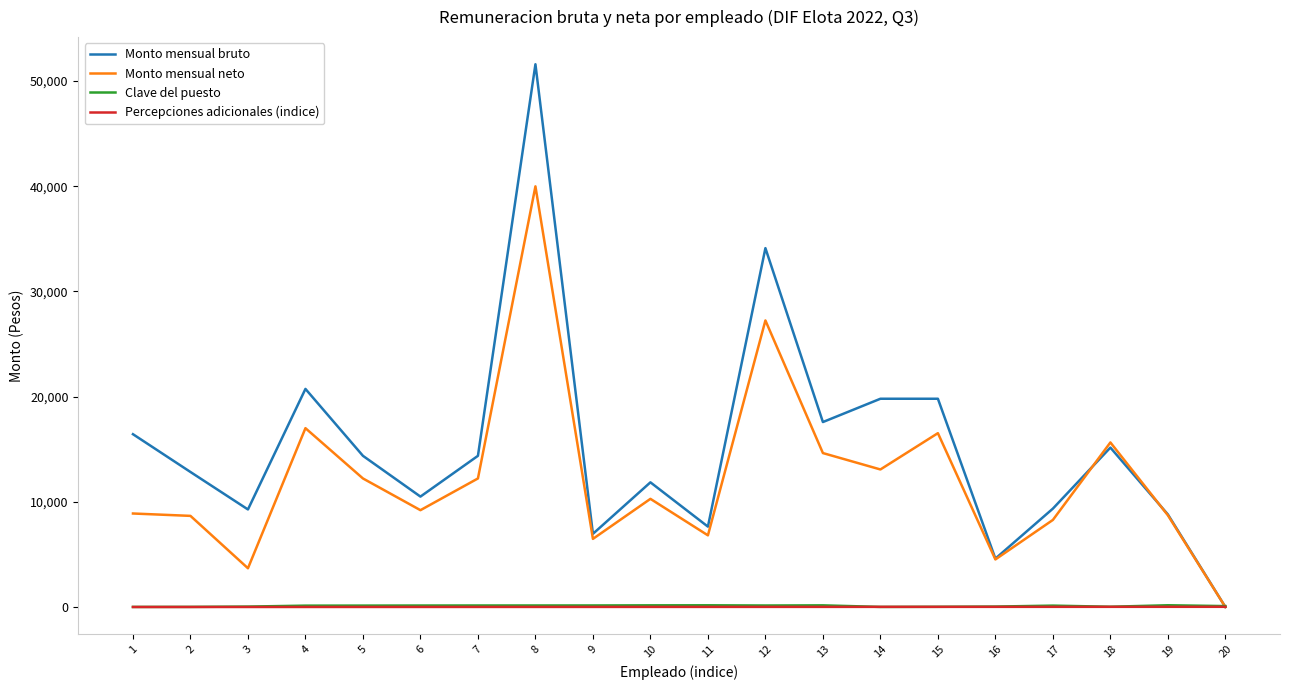

What is the difference between the Percepciones adicionales (indice) values at 18 and 10?

8.0